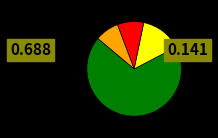

Count the number of slices in the pie.

4